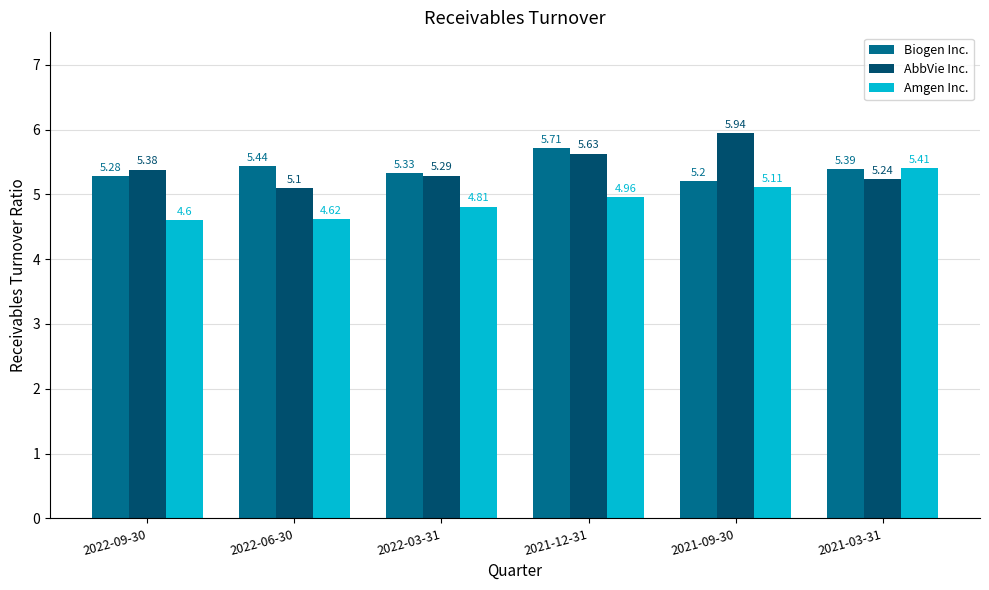

Which series changed the most between 2022-03-31 and 2021-03-31?

Amgen Inc.